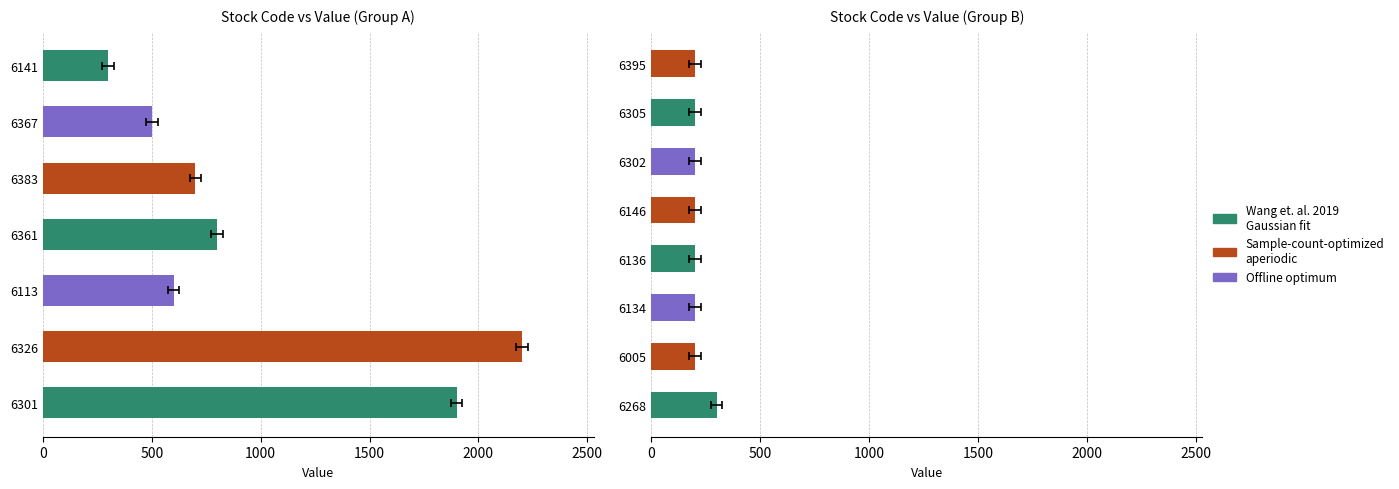

What is the minimum value shown in the chart?

200